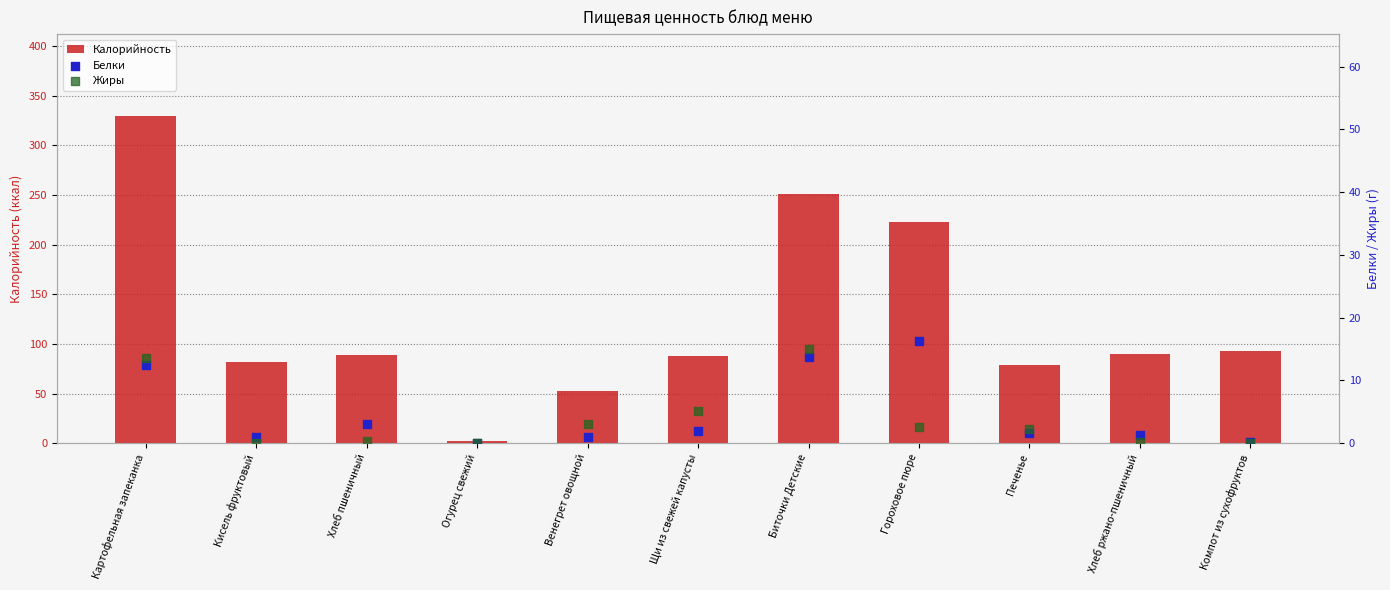

Which series reaches the minimum Y coordinate?

Жиры